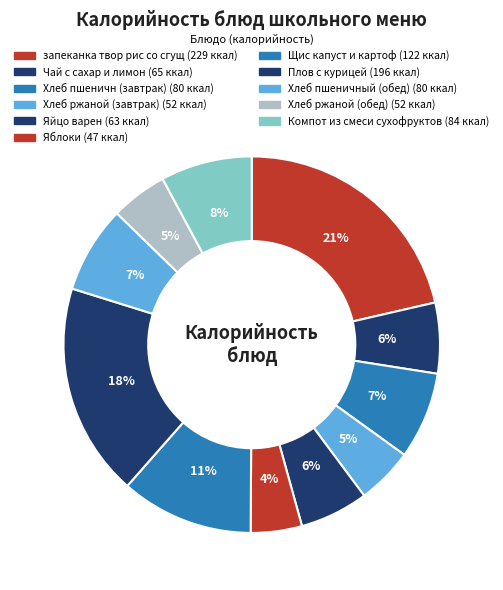

Is there any slice that represents more than half of the pie?

No